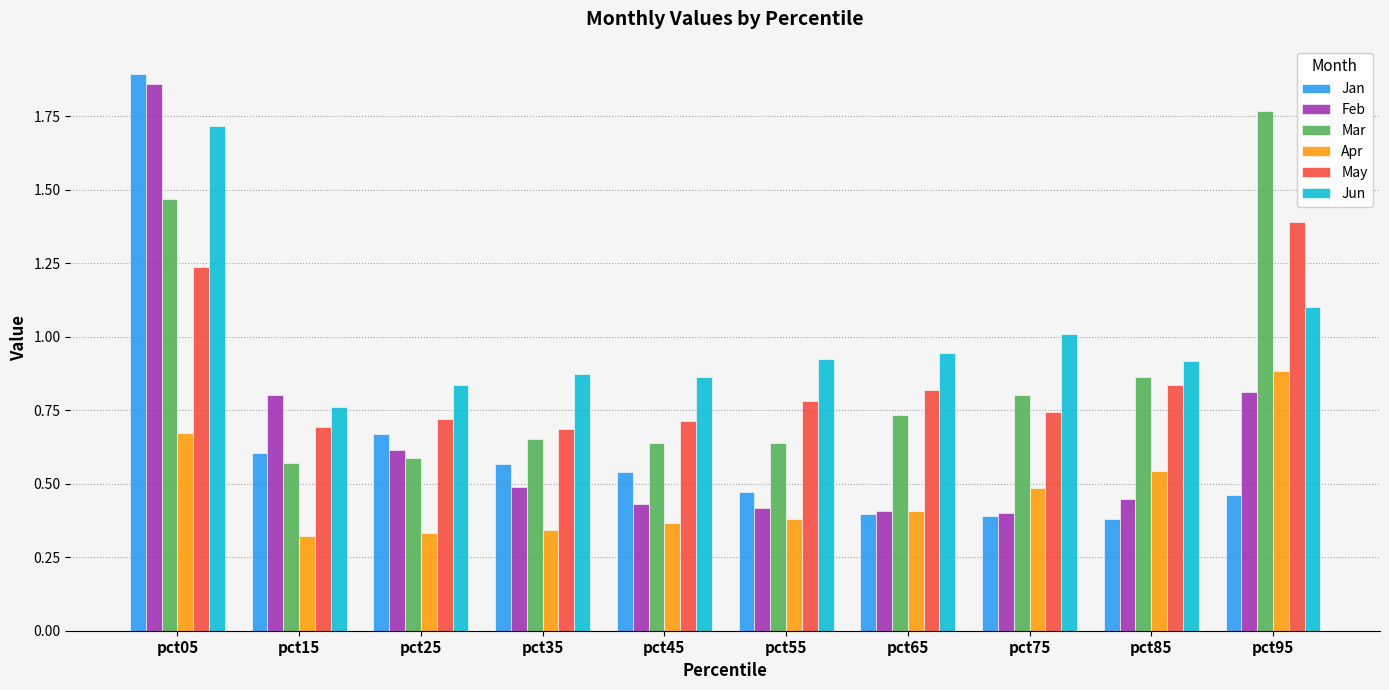

What is the approximate value of Jun at pct95?

1.1